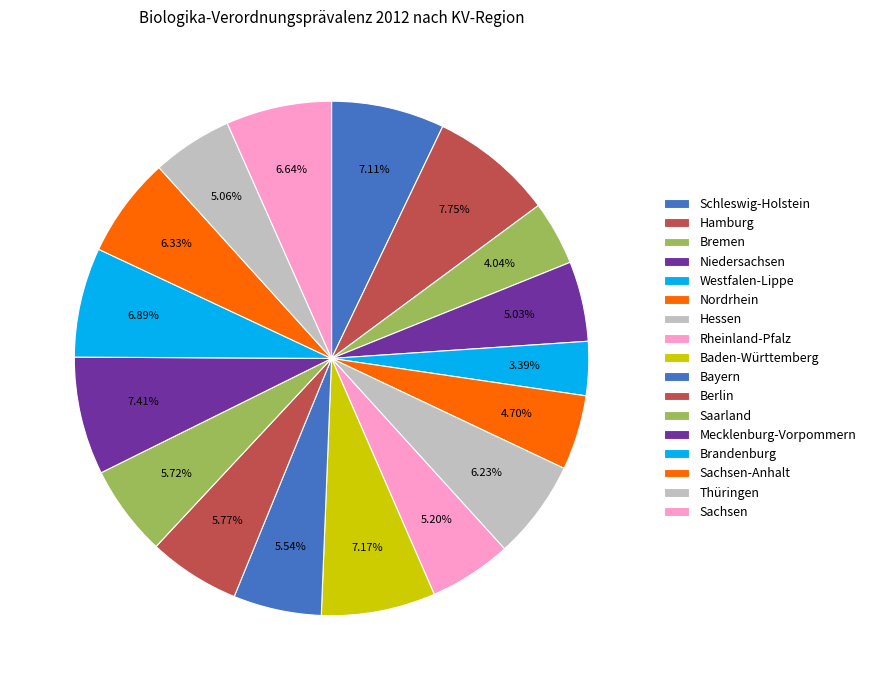

Count the number of slices in the pie.

17